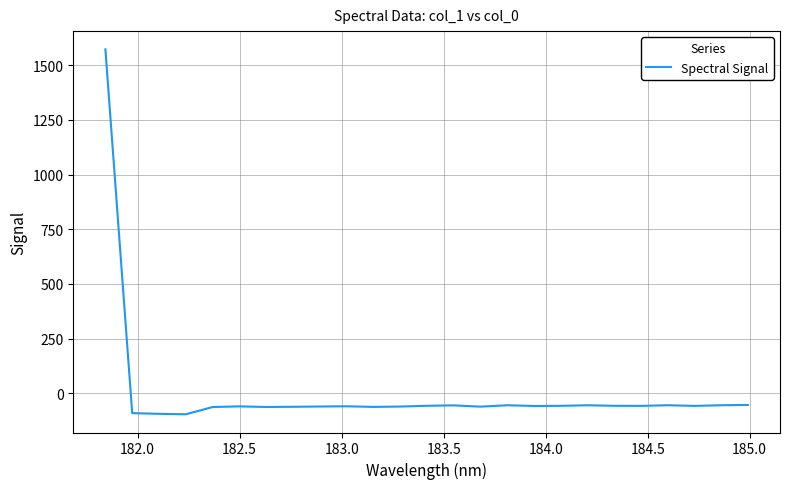

What is the minimum value shown in the chart?

-94.9